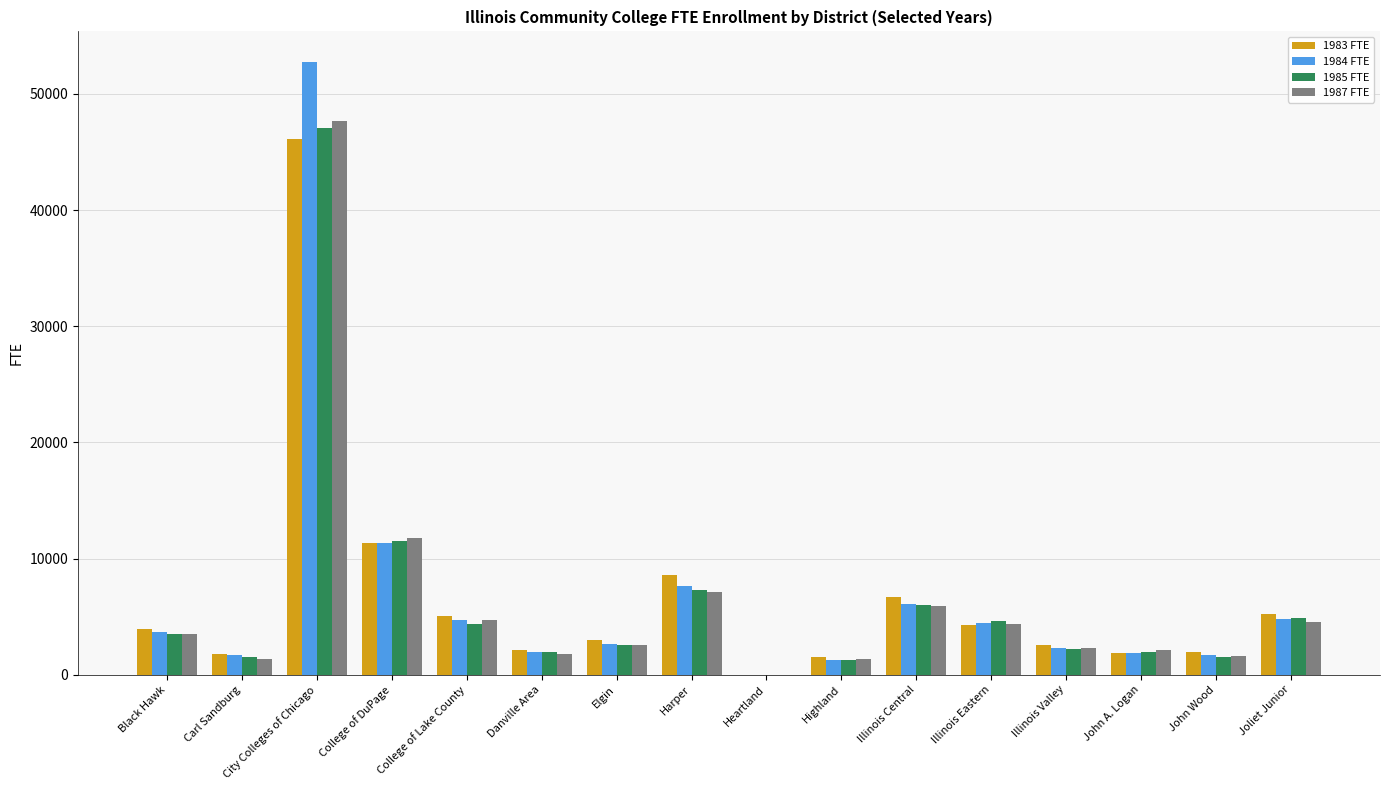

What is the sum of all 1985 FTE values?

102267